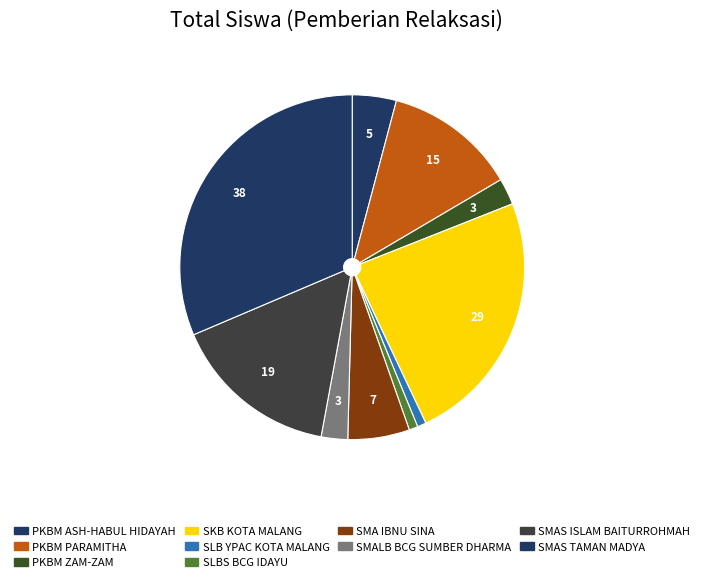

Rank the categories by value from lowest to highest.

SLB YPAC KOTA MALANG, SLBS BCG IDAYU, PKBM ZAM-ZAM, SMALB BCG SUMBER DHARMA, PKBM ASH-HABUL HIDAYAH, SMA IBNU SINA, PKBM PARAMITHA, SMAS ISLAM BAITURROHMAH, SKB KOTA MALANG, SMAS TAMAN MADYA